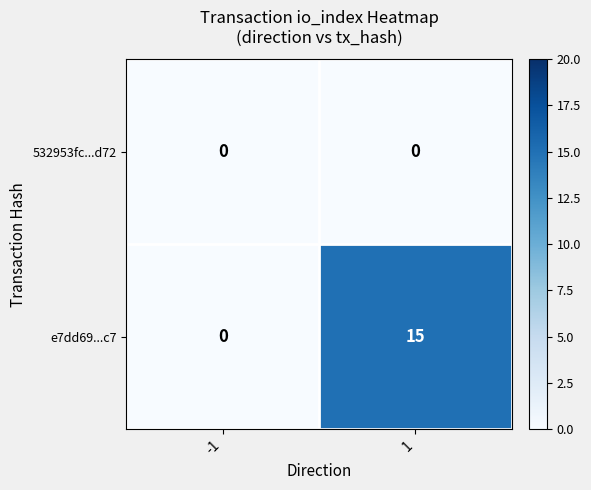

Between -1 and 1, which series saw the biggest shift?

e7dd69...c7